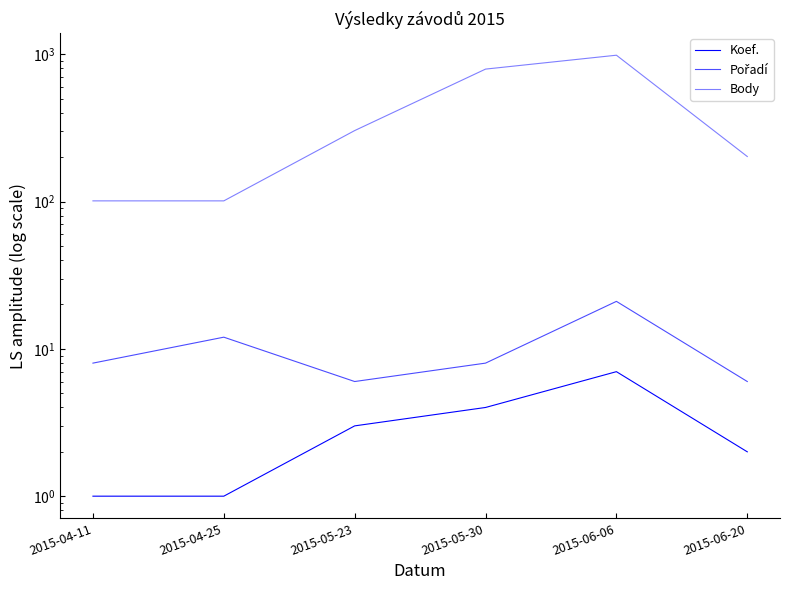

Which category has the lowest value in the Body series?

2015-04-11